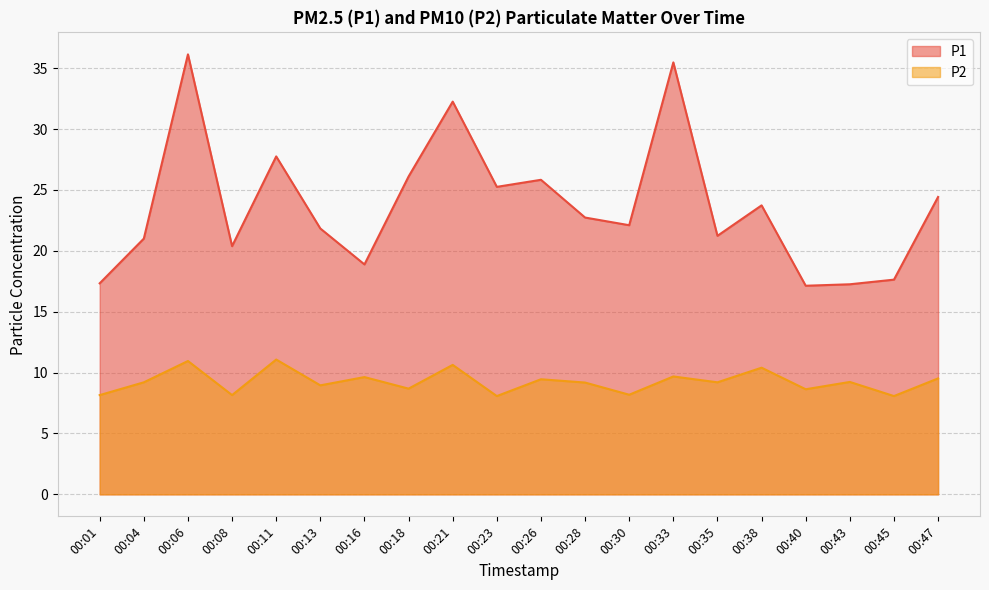

What is the value of the P1 point at the 7th from the left?

18.9